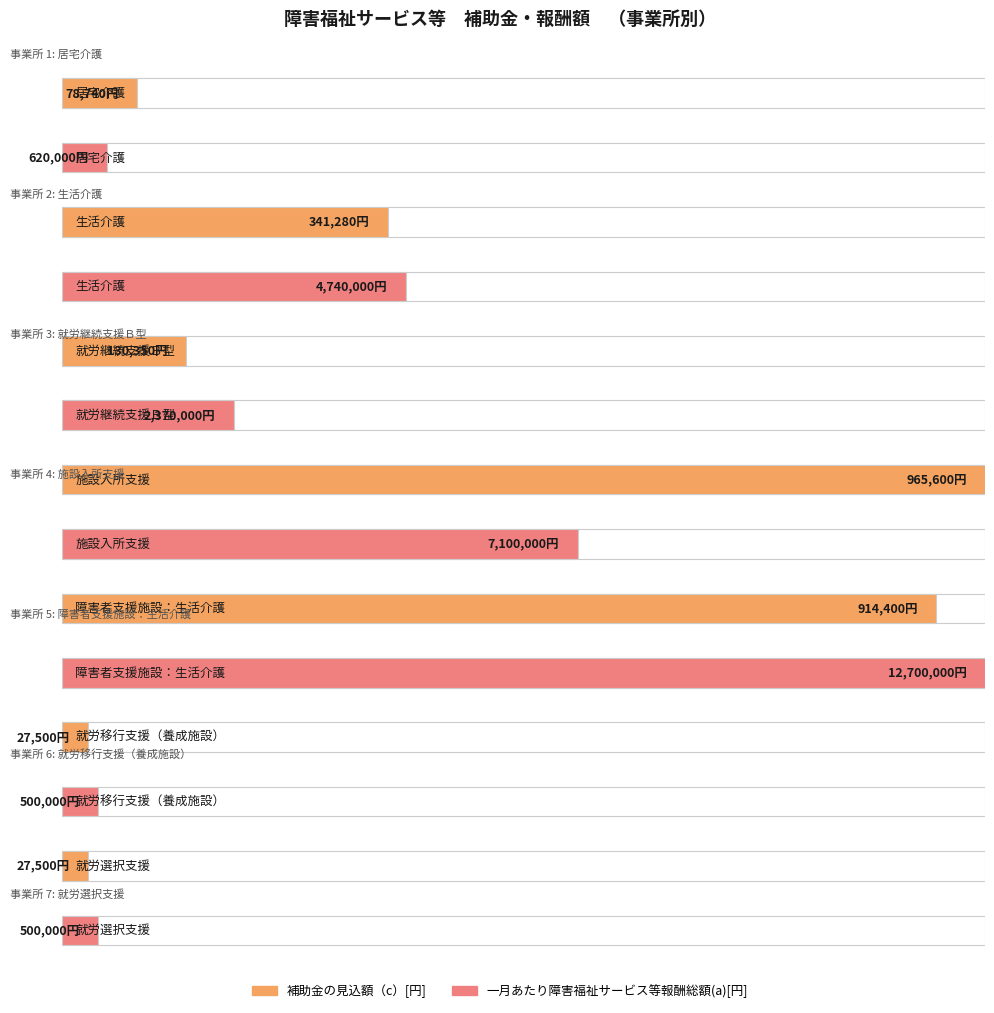

Reading left to right, transcribe all the data shown in this chart.

補助金の見込額（c）: 居宅介護=78740	生活介護=341280	就労継続支援Ｂ型=130350	施設入所支援=965600	障害者支援施設：生活介護=914400	就労移行支援（養成施設）=27500	就労選択支援=27500
一月あたり障害福祉サービス等報酬総額(a): 居宅介護=620000	生活介護=4740000	就労継続支援Ｂ型=2370000	施設入所支援=7100000	障害者支援施設：生活介護=12700000	就労移行支援（養成施設）=500000	就労選択支援=500000